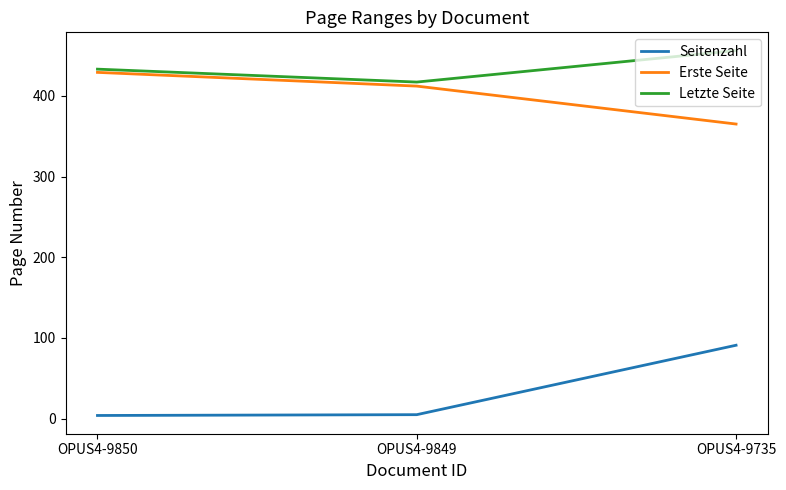

At how many categories does at least one series exceed 343?

3